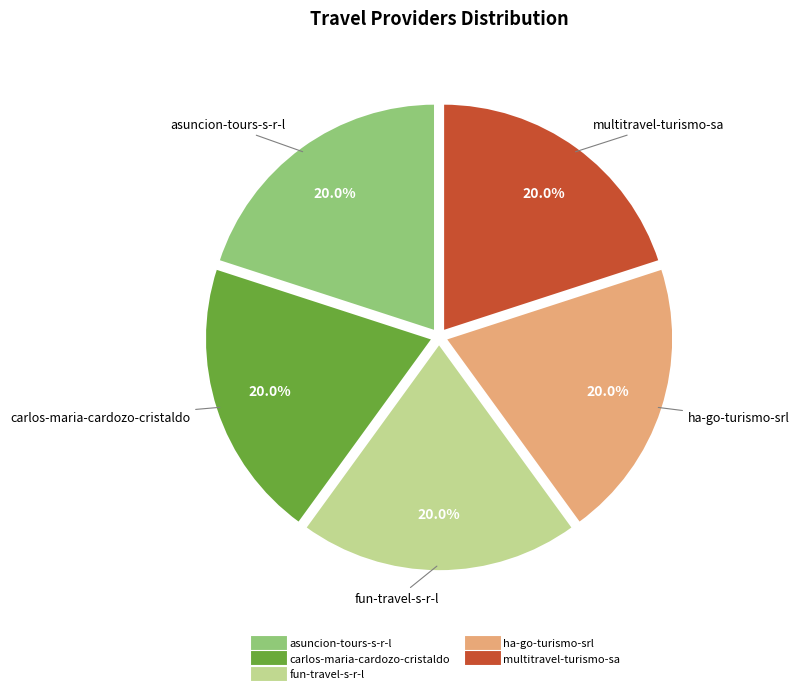

True or false: fun-travel-s-r-l accounts for 20% of the total.

True